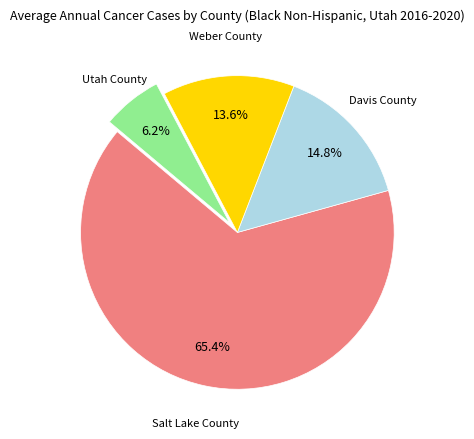

Which category has the biggest portion of the pie?

Salt Lake County